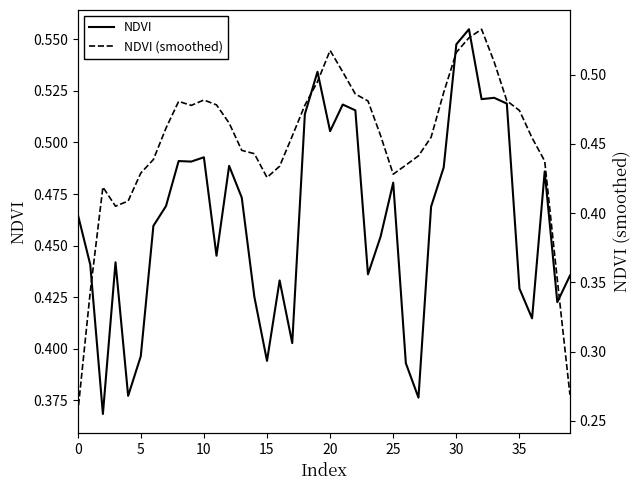

The NDVI series shows 0.5 at 33. True or false?

True